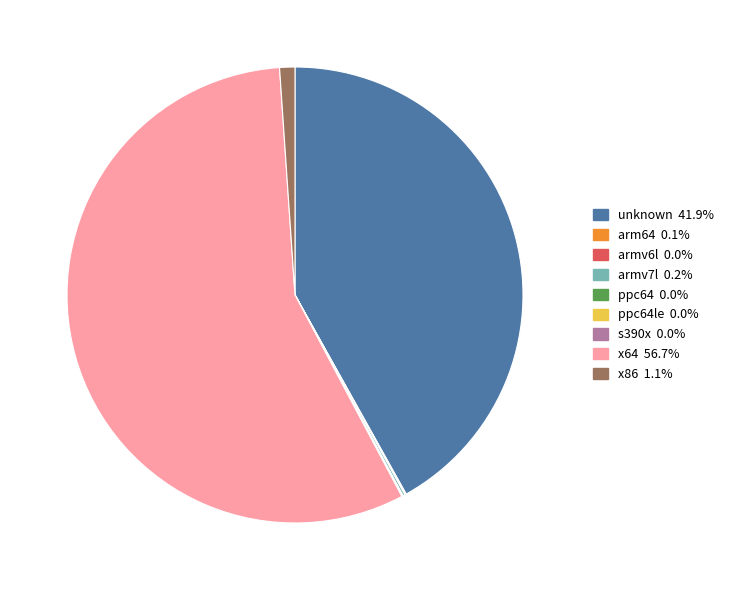

Does any single category account for the majority?

Yes